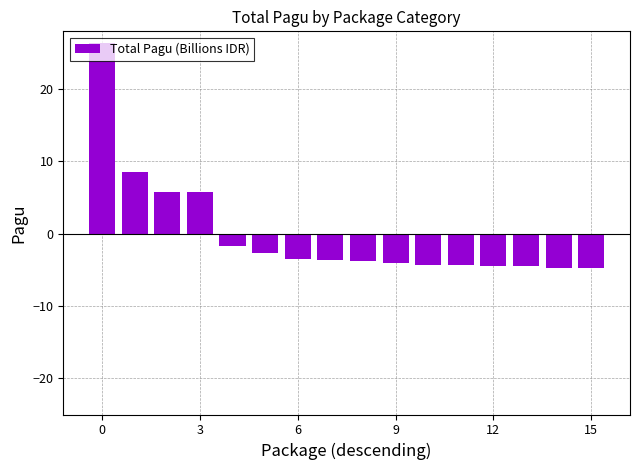

What is the difference between the second highest and second lowest values?

13.3